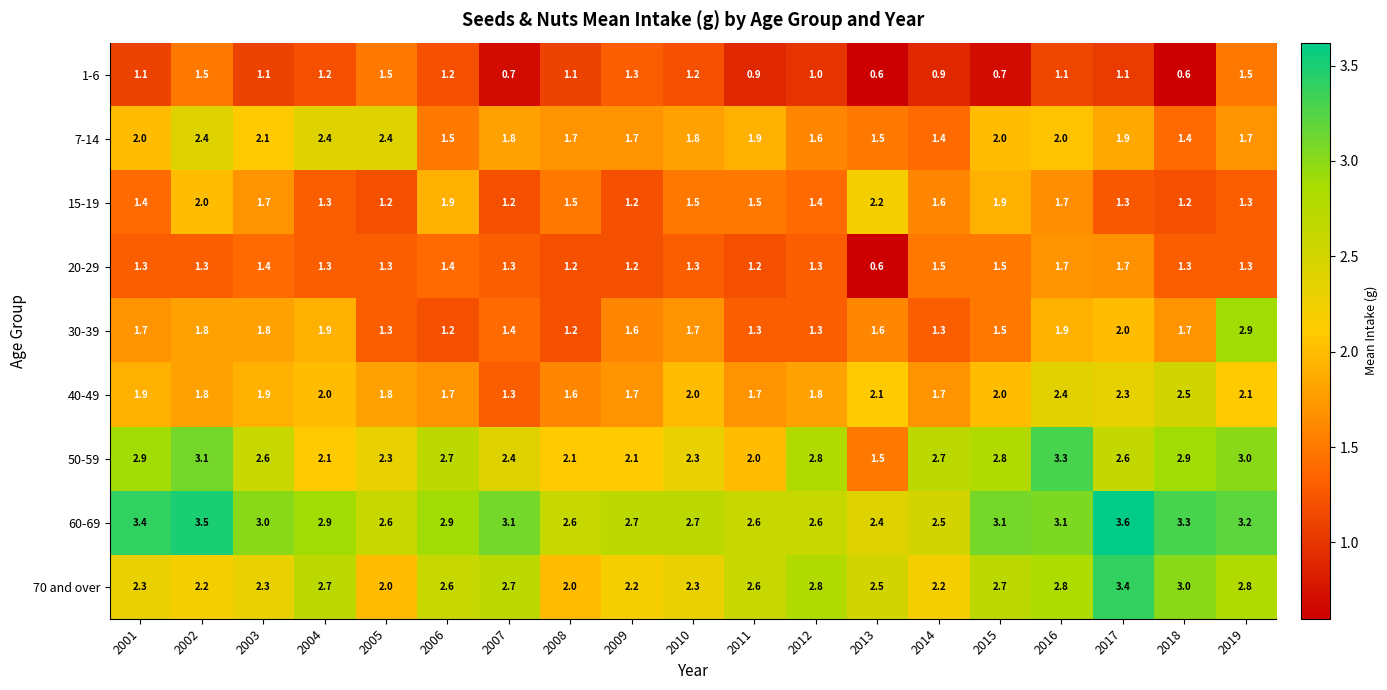

What is the total value across all series at 2014?

15.8